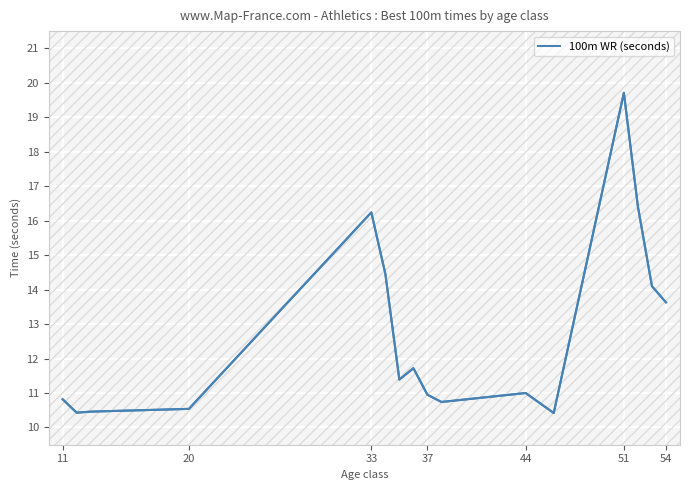

Reading left to right, what are all the values shown in this chart?

10.8	10.4	10.5	10.5	16.2	14.5	11.4	11.7	10.9	10.7	11.0	10.4	19.7	16.4	14.1	13.6